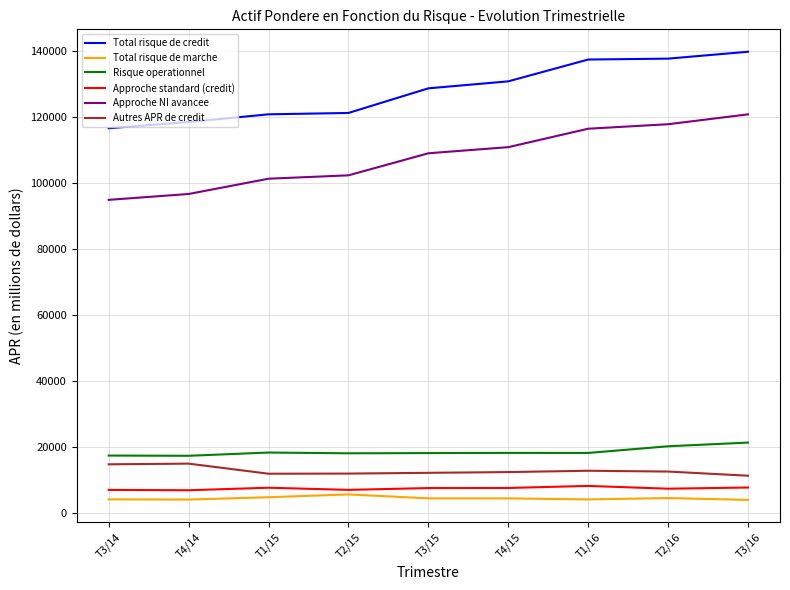

What is the difference between the highest and lowest values at T4/15?

126412